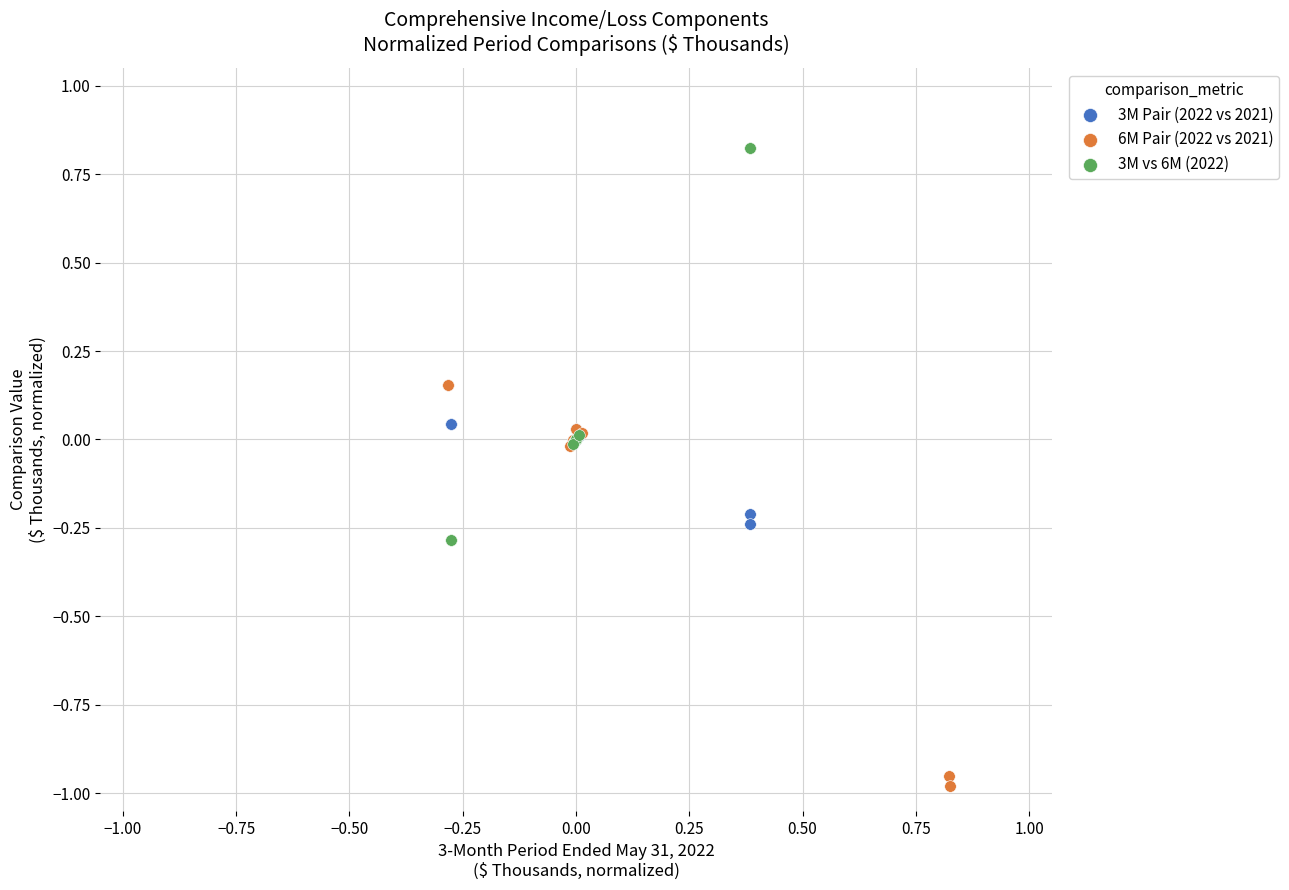

Which series reaches the minimum Y coordinate?

6M Pair (2022 vs 2021)